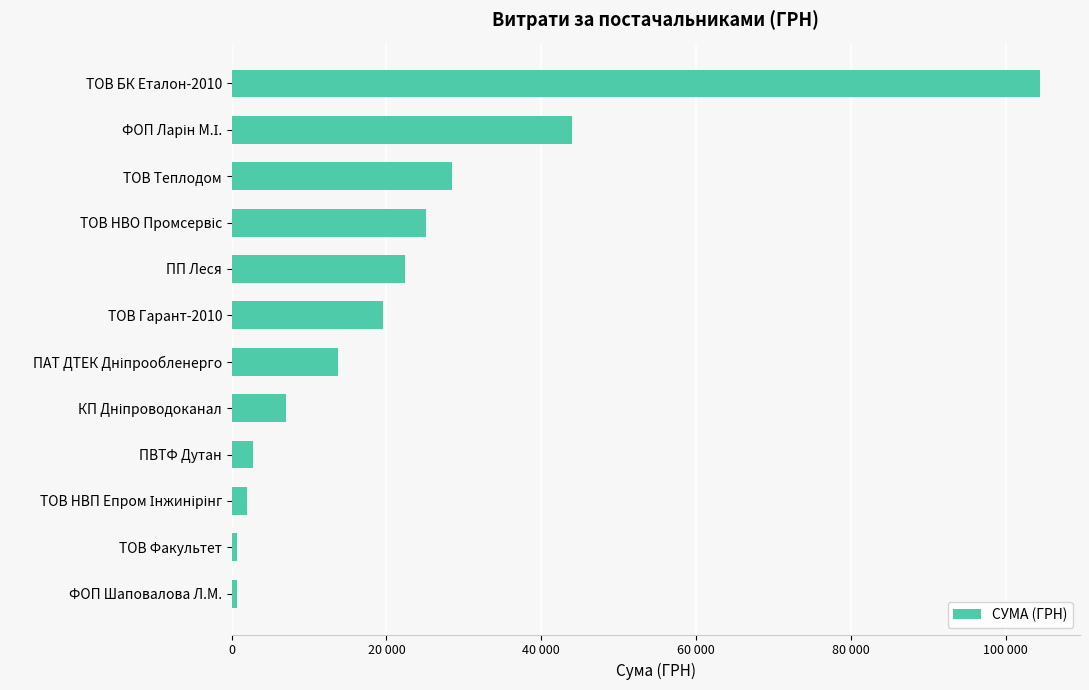

Does the chart contain any negative values?

No